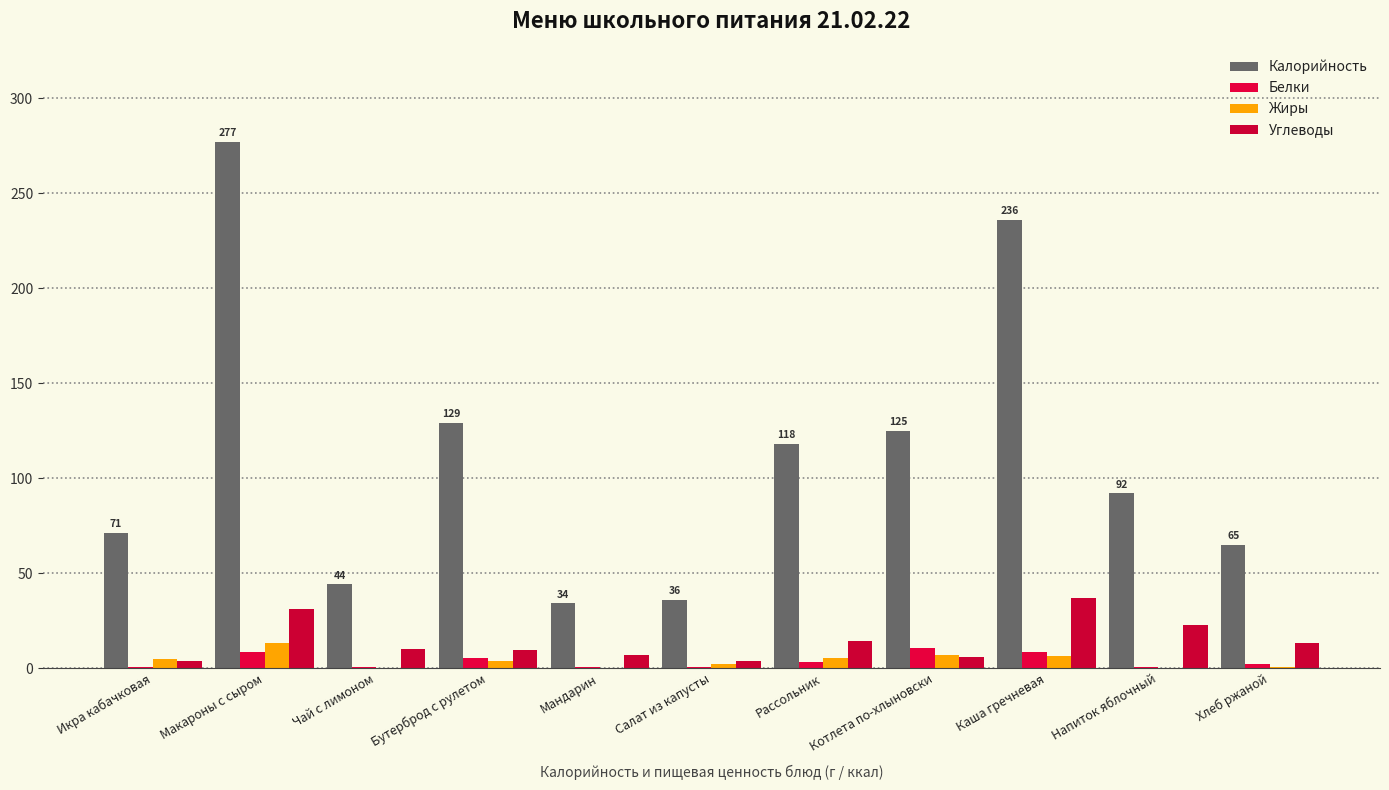

How many series are shown in this chart?

4